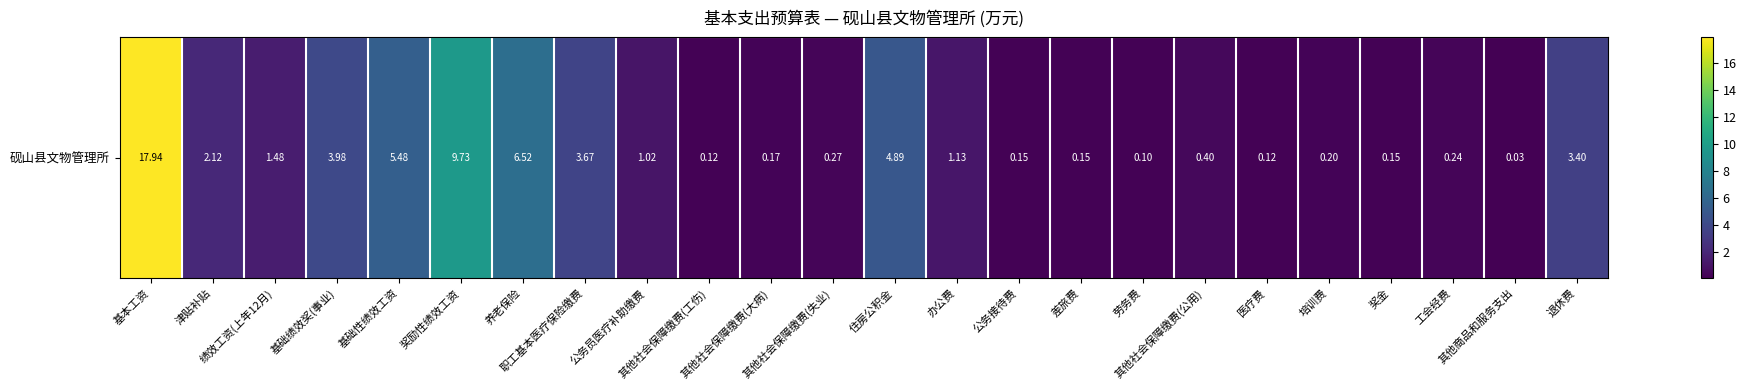

True or false: the data shows 1.8 at 公务员医疗补助缴费.

False